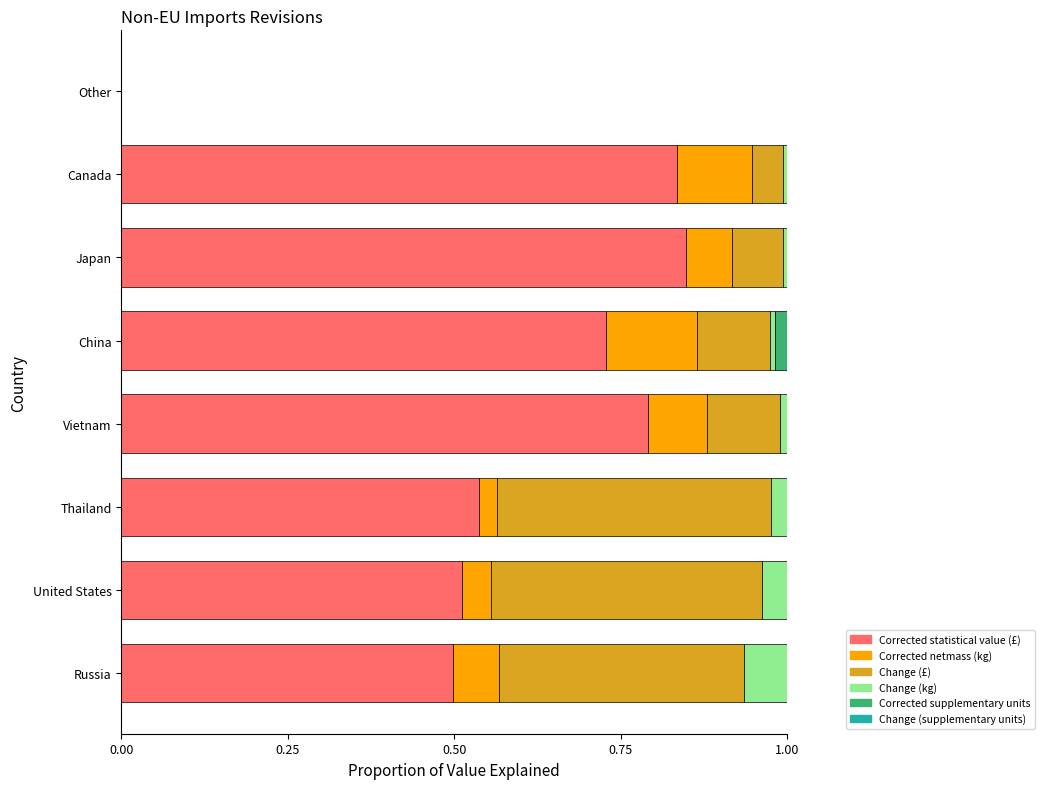

The value of Corrected statistical value (£) at China is 1.2. True or false?

False